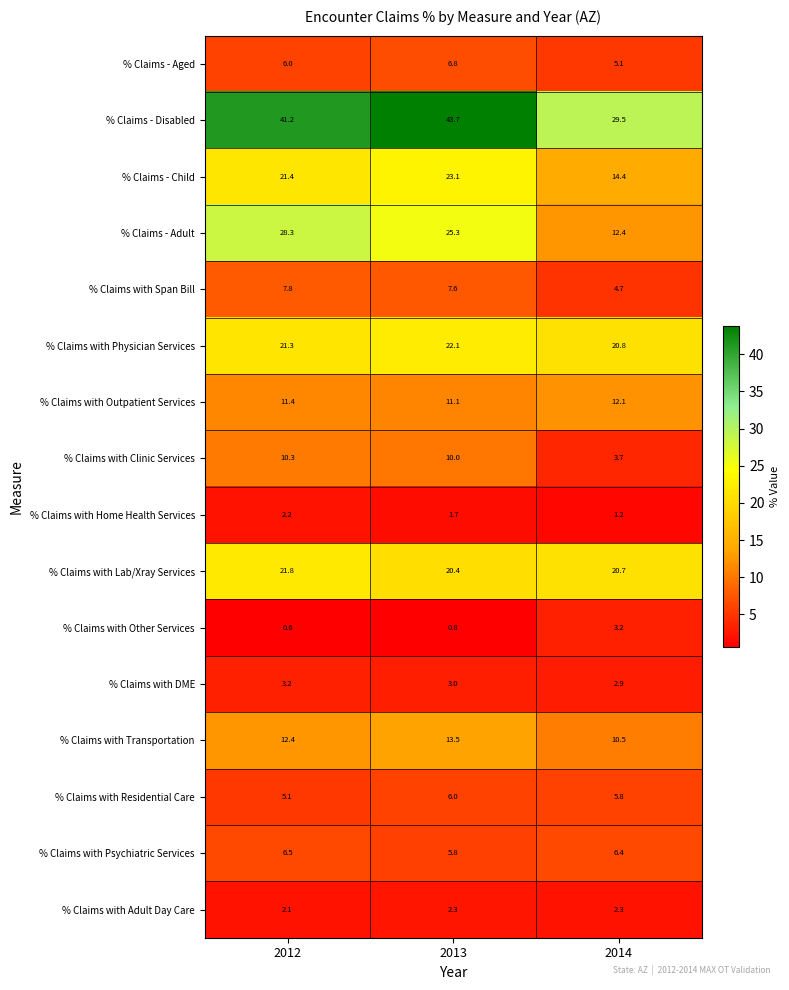

Which series has the largest range (max minus min)?

% Claims - Adult